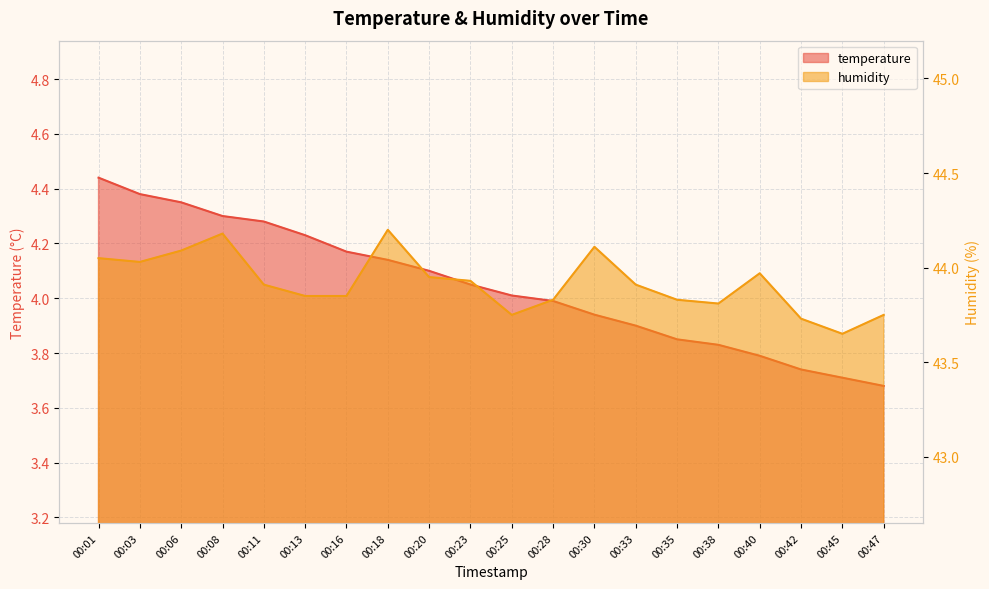

Is it true that temperature equals 4.1 at 00:20?

True